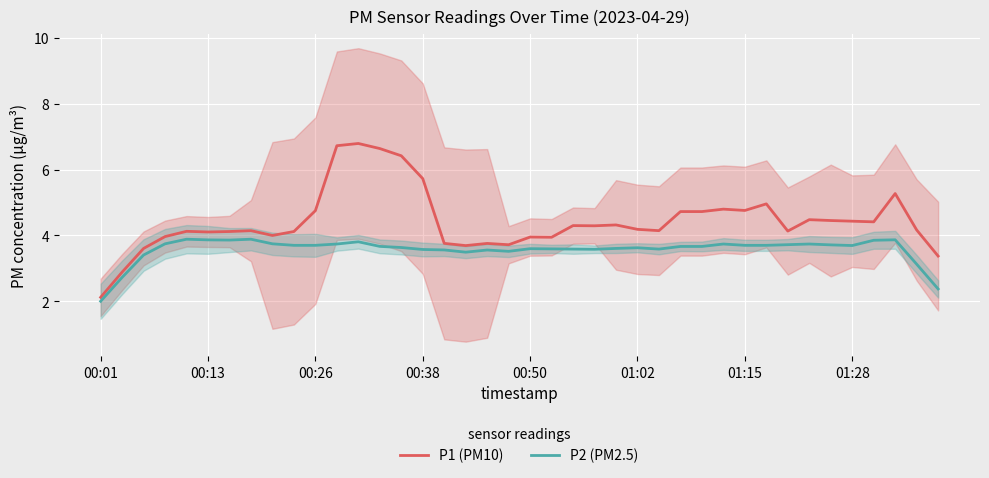

List the series in order of their overall mean, highest first.

P1 (PM10), P2 (PM2.5)